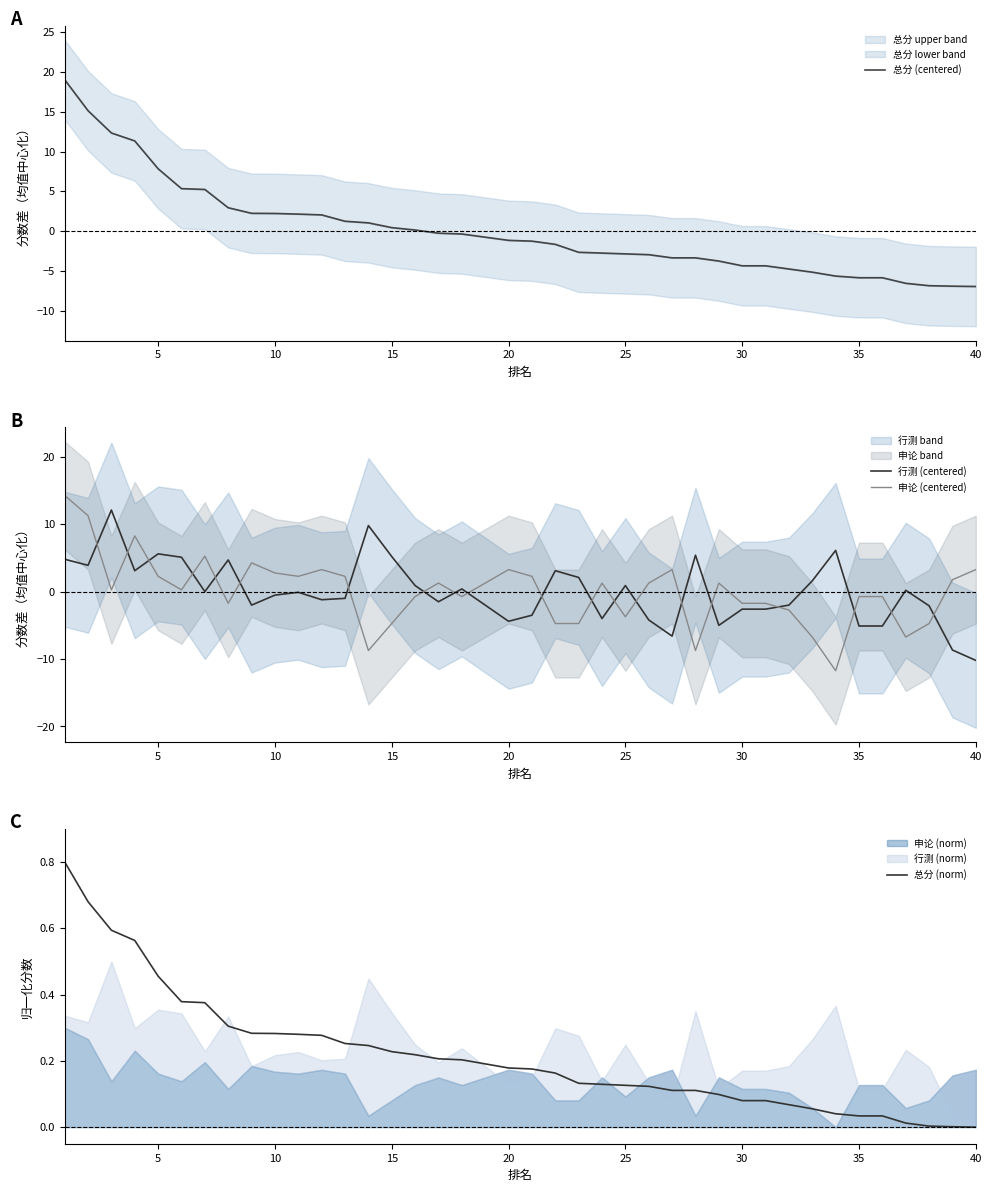

What is the spread (max minus min) of values at 11?

4.5